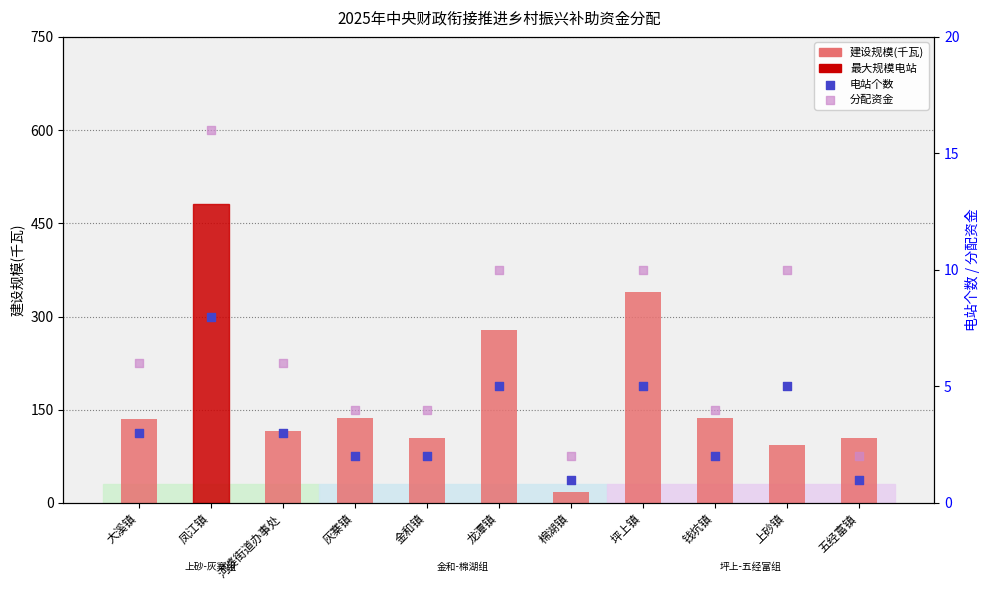

At how many categories does at least one series exceed 65?

10